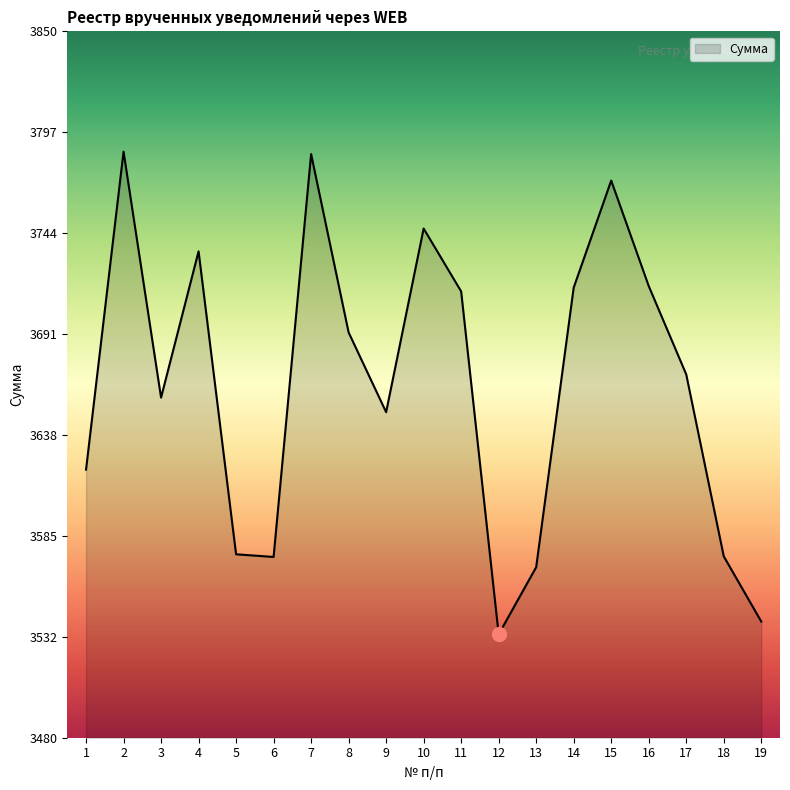

How many series are shown in this chart?

1